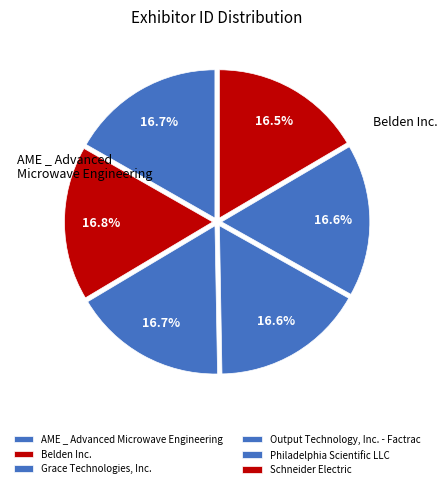

Combined, do Grace Technologies, Inc. and Output Technology, Inc. - Factrac account for over 50%?

No